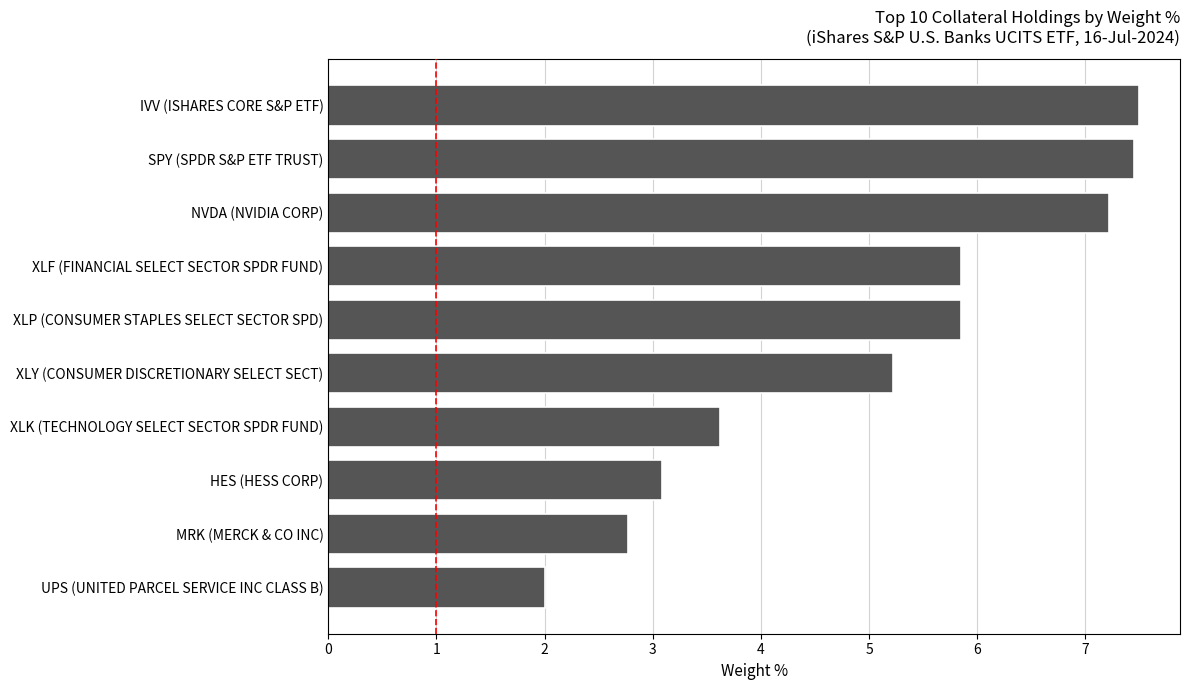

Is it true that the value at HES (HESS CORP) is 3.1?

True